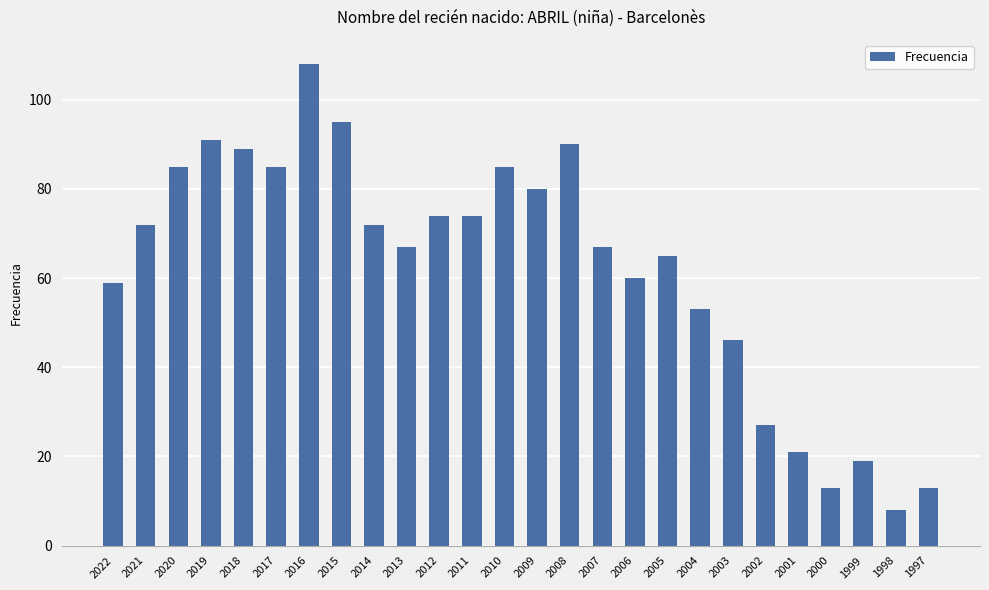

Read the value at 1997.

13